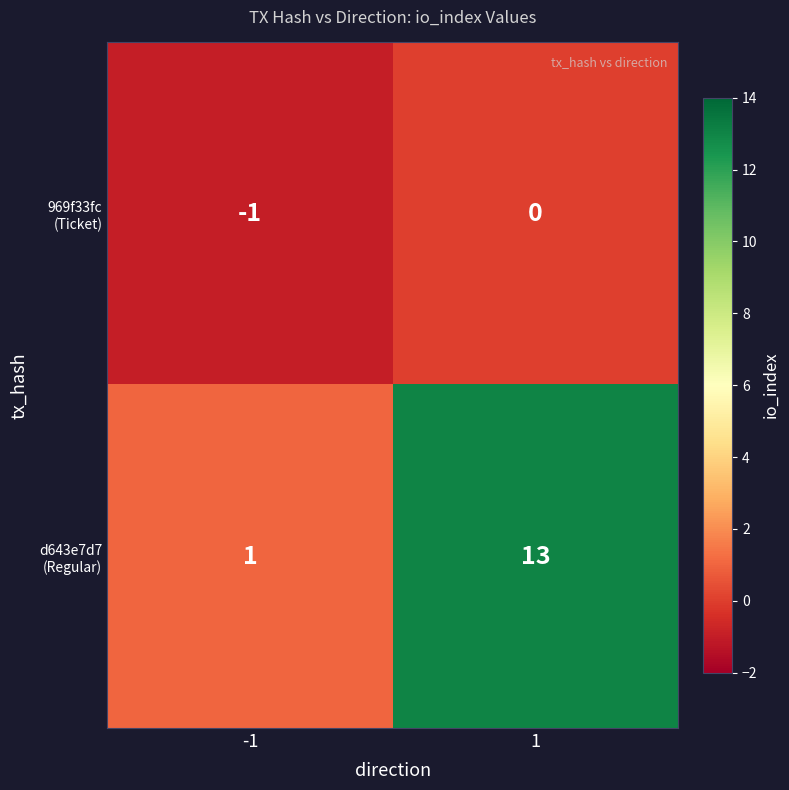

What is the spread (max minus min) of values at 1?

13